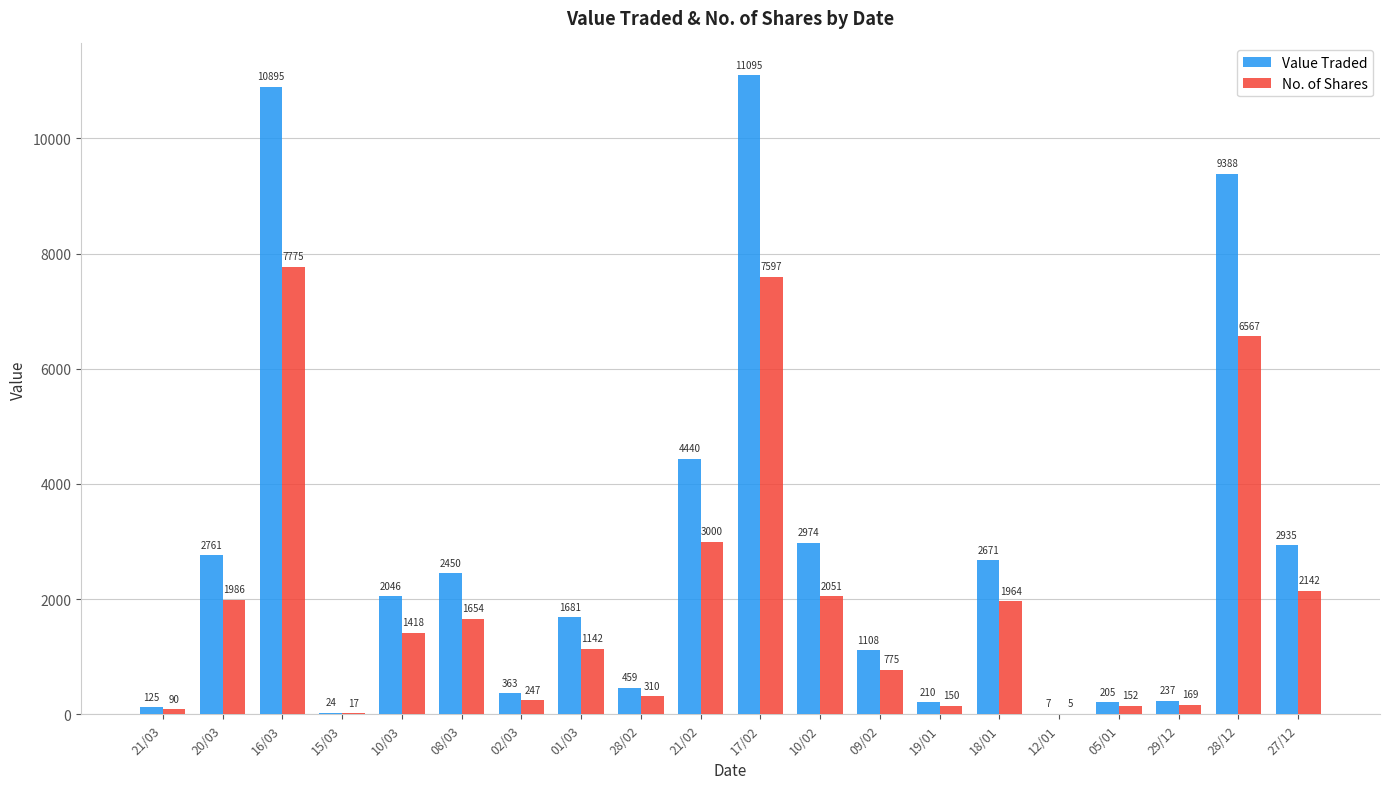

At which category does the chart reach its peak across all series?

17/02